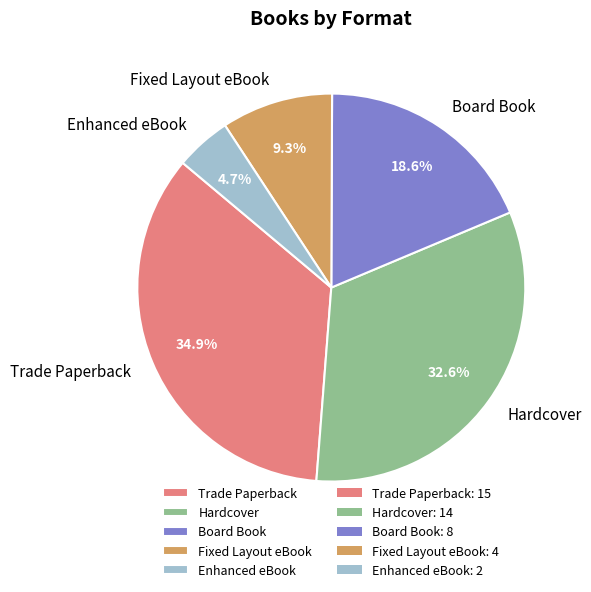

Which slice is the largest?

Trade Paperback